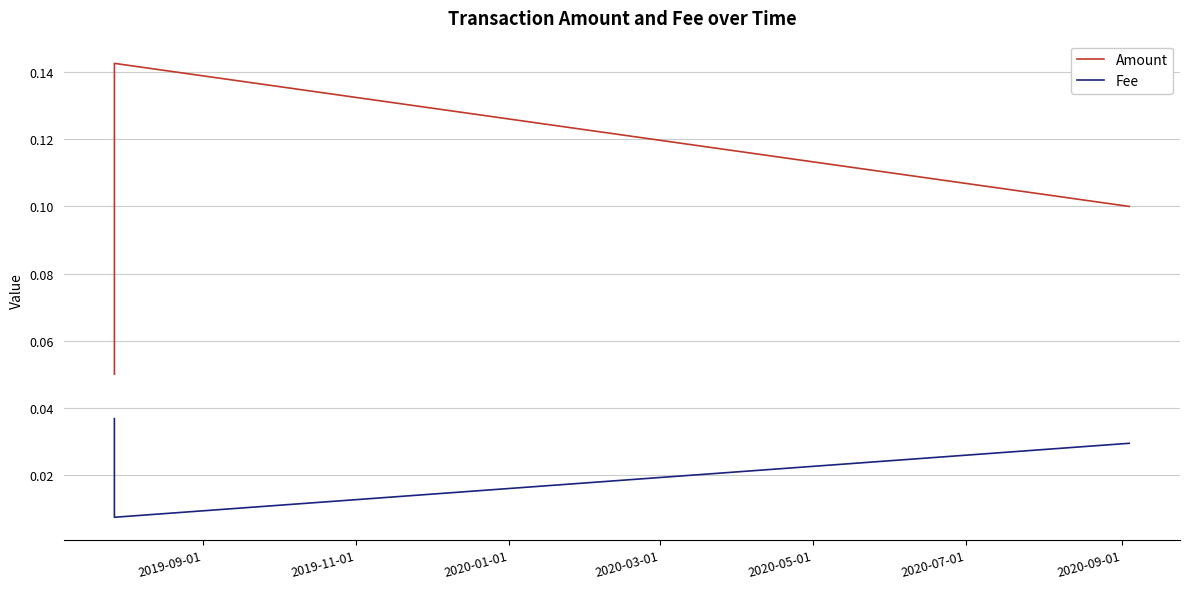

How many categories are shown in the chart?

3